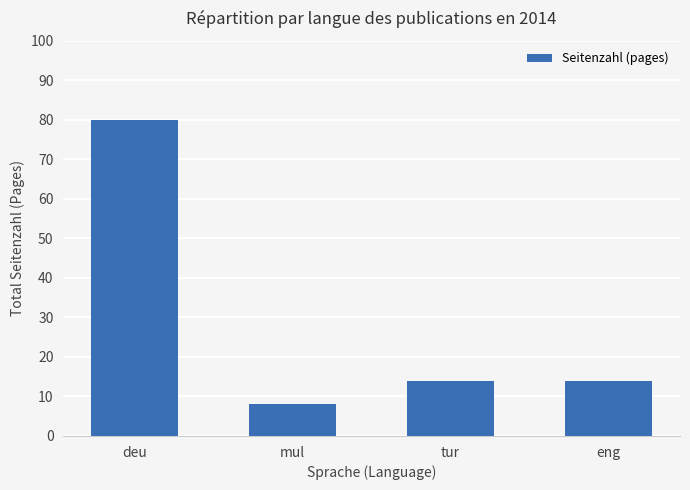

What is the difference between the second highest and minimum values?

6